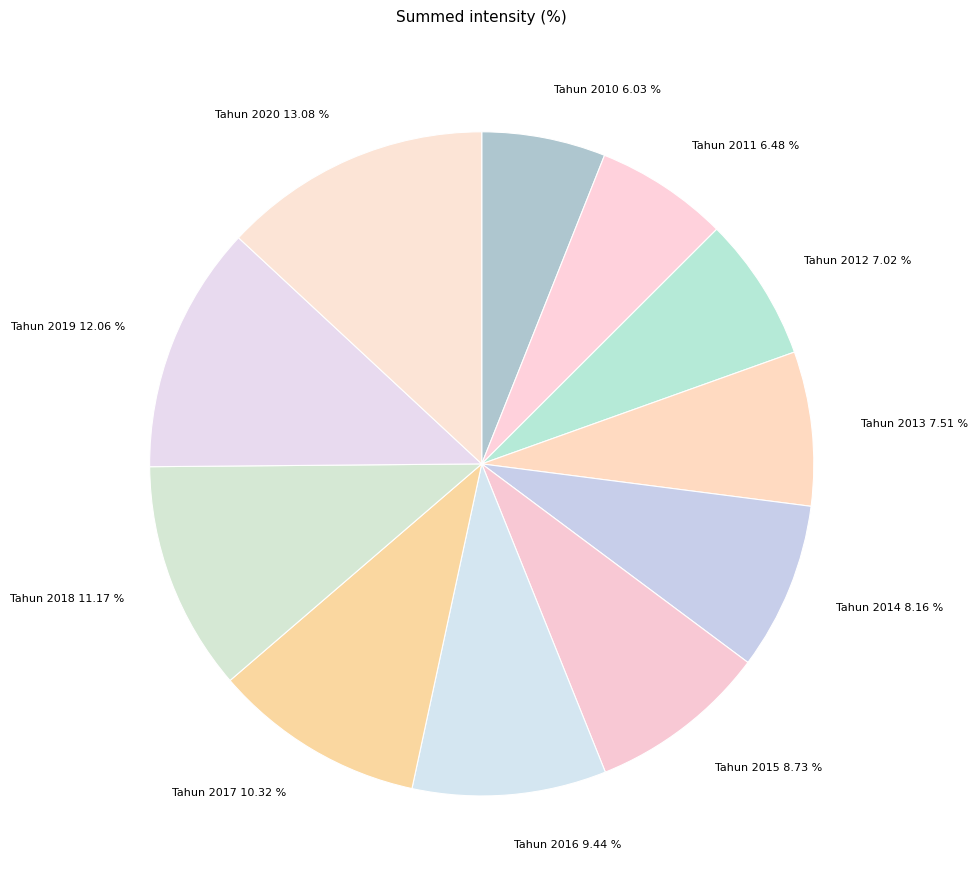

To the nearest percent, what portion does Tahun 2010 represent?

6%